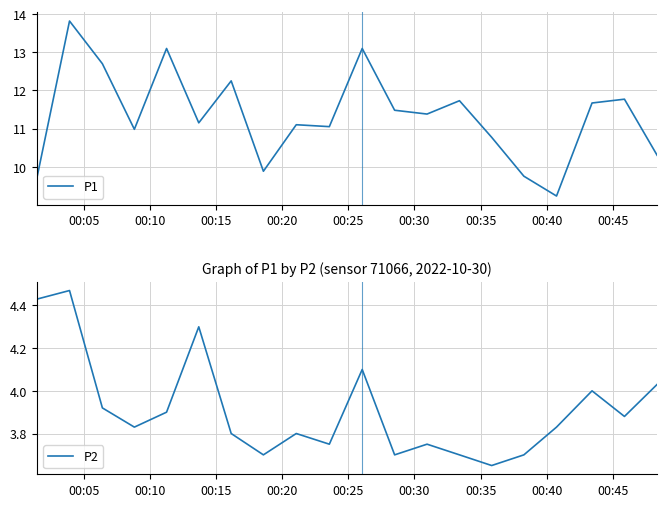

List the series in order of their overall mean, lowest first.

P2, P1